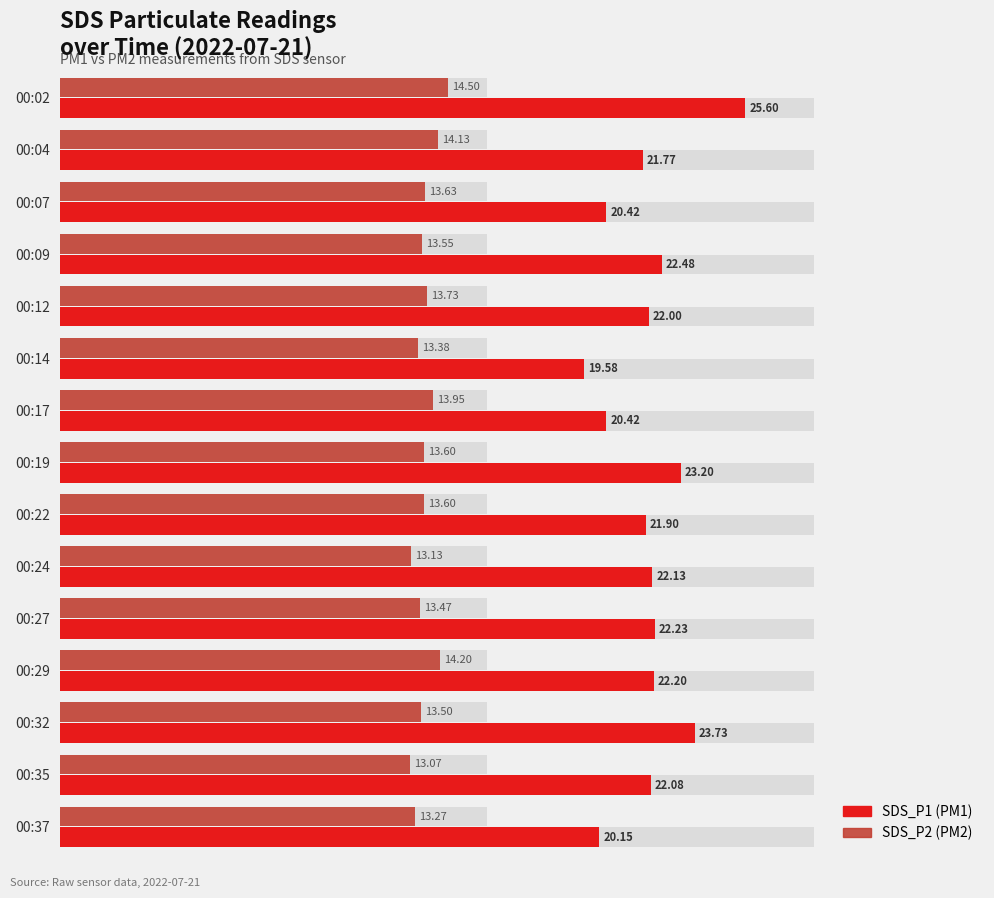

What is the difference between the maximum and minimum values in the SDS_P2 series?

1.4